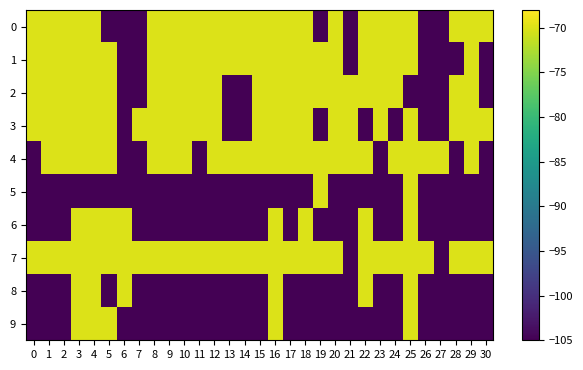

Which category has the lowest value across all series?

5